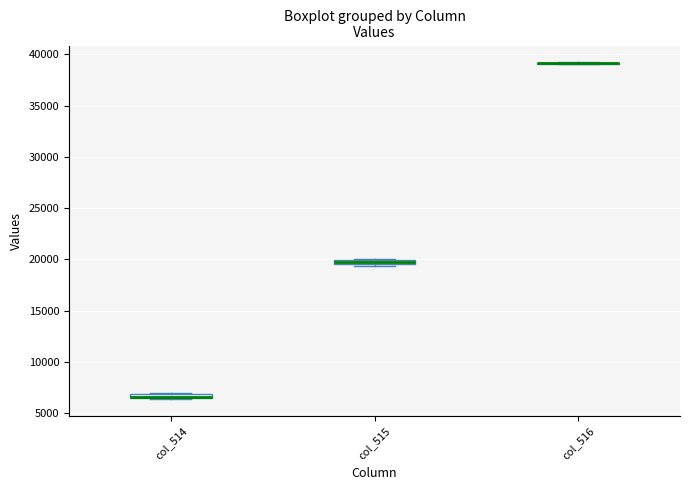

Where is the upper edge of the box for col_514 on the y-axis? The values are not printed on the chart, so give them approximately, as read against the axis.

7000